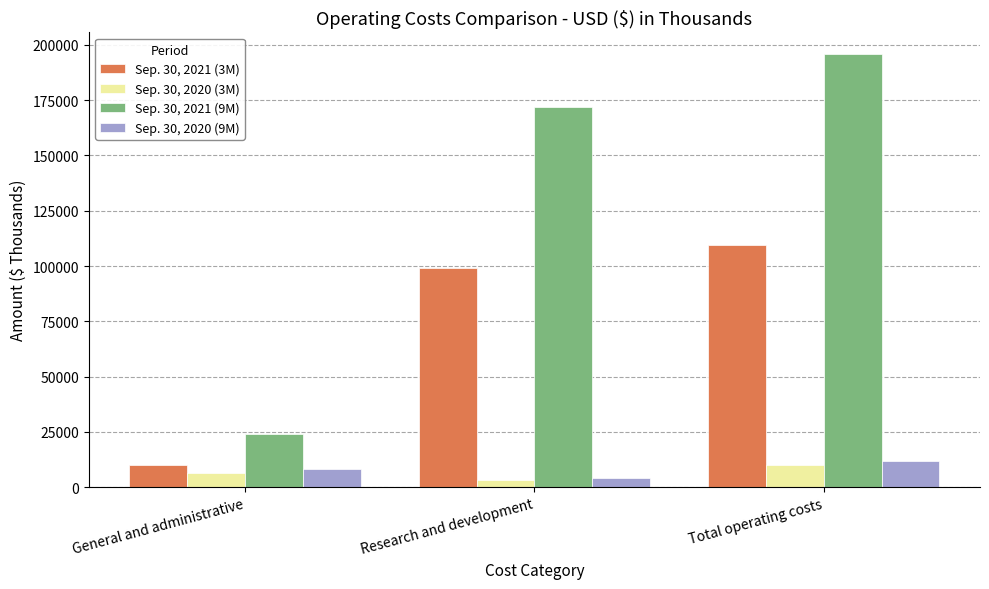

Reading left to right, extract all data points from this chart.

Sep. 30, 2021 (3M): General and administrative=10273	Research and development=99291	Total operating costs=109564
Sep. 30, 2020 (3M): General and administrative=6521	Research and development=3402	Total operating costs=9923
Sep. 30, 2021 (9M): General and administrative=24012	Research and development=171807	Total operating costs=195819
Sep. 30, 2020 (9M): General and administrative=8056	Research and development=3963	Total operating costs=12019